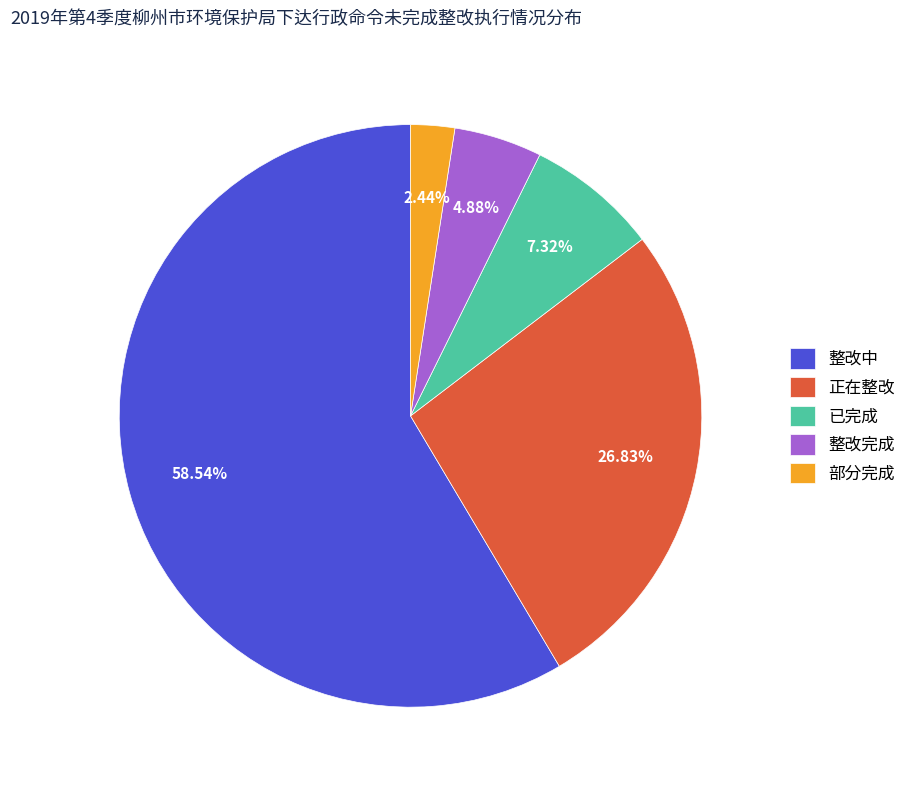

Which slice is the largest?

整改中